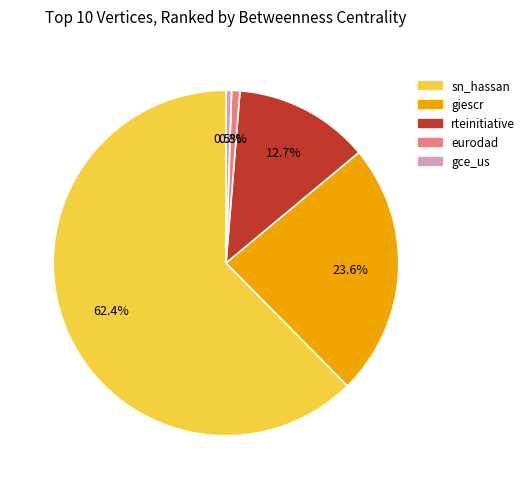

Which category has the biggest portion of the pie?

sn_hassan